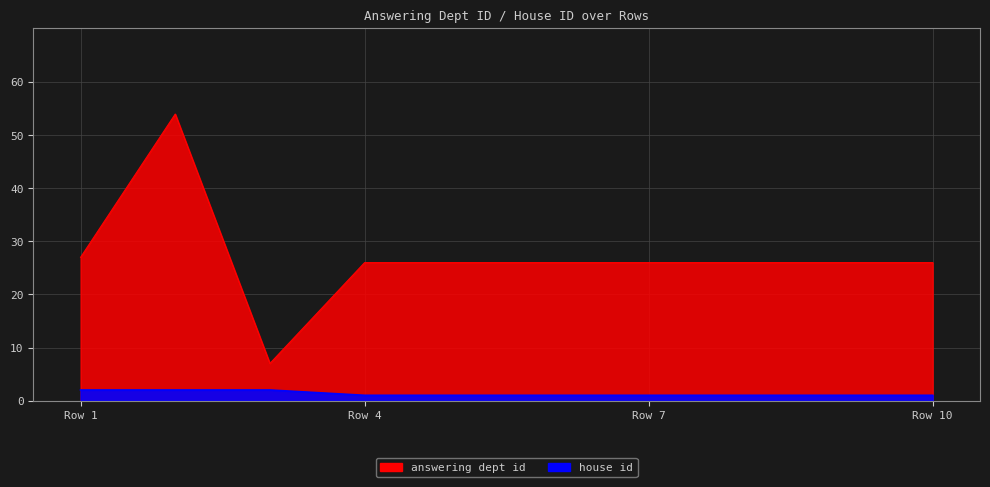

True or false: house id and answering dept id intersect in this chart.

False